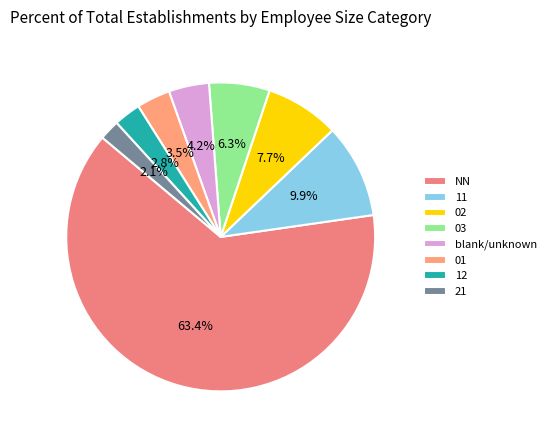

Count the number of slices in the pie.

8